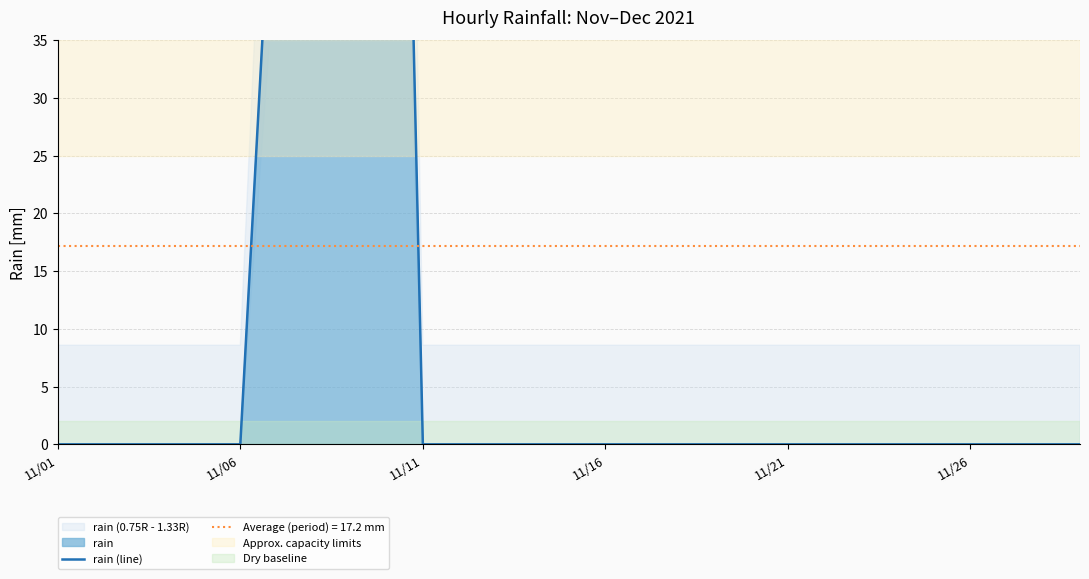

How many lines are shown in the chart?

1